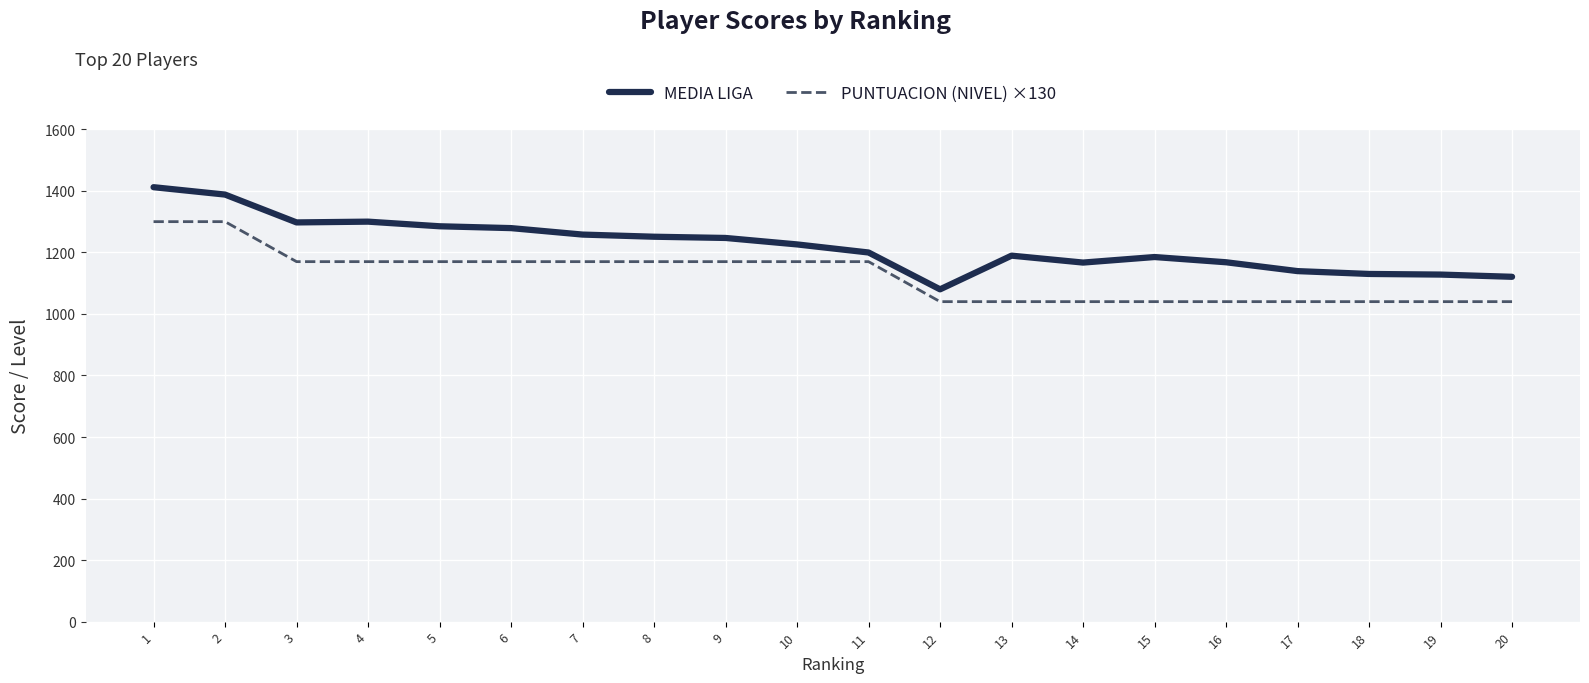

What is the minimum value shown in the chart?

1040.0